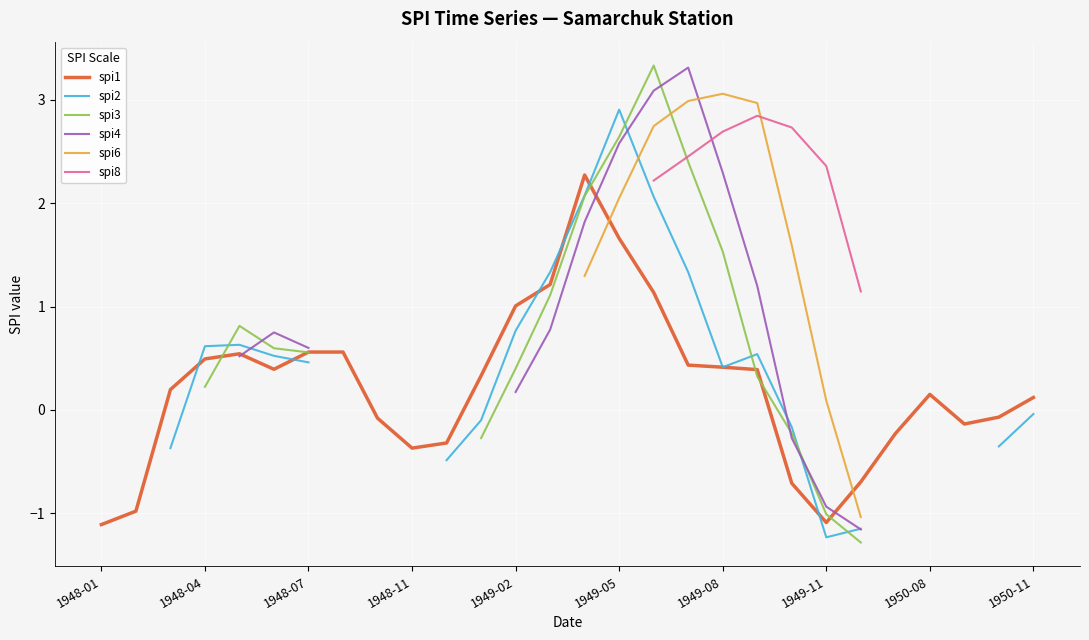

True or false: spi1 has a value of 0.6 at 1948-07.

True